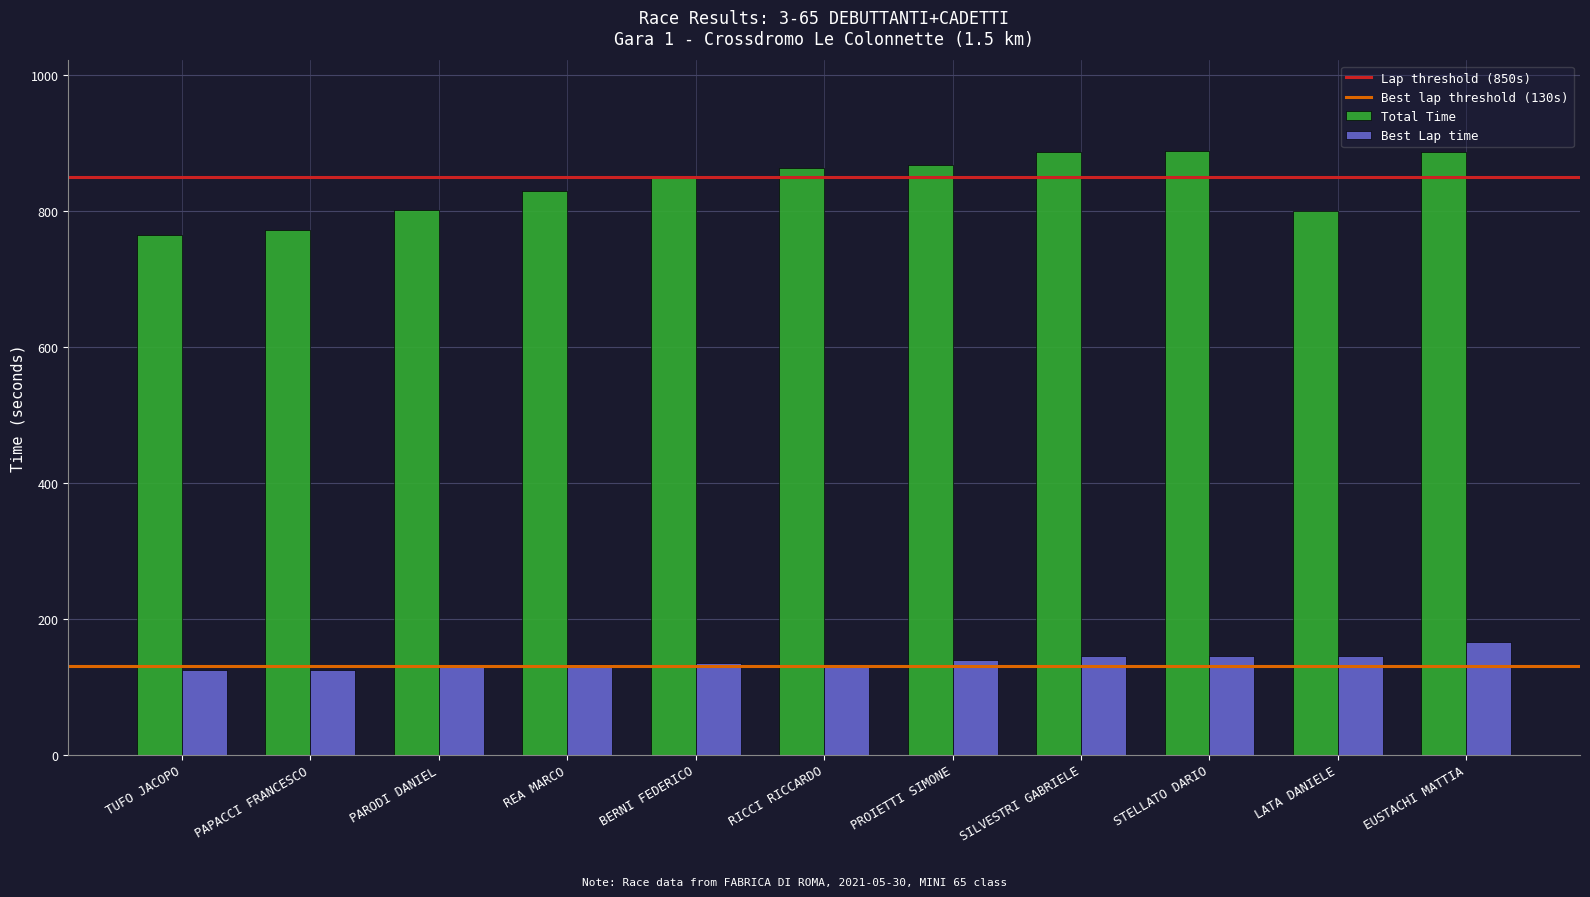

What is the maximum value for Total Time?

888.6